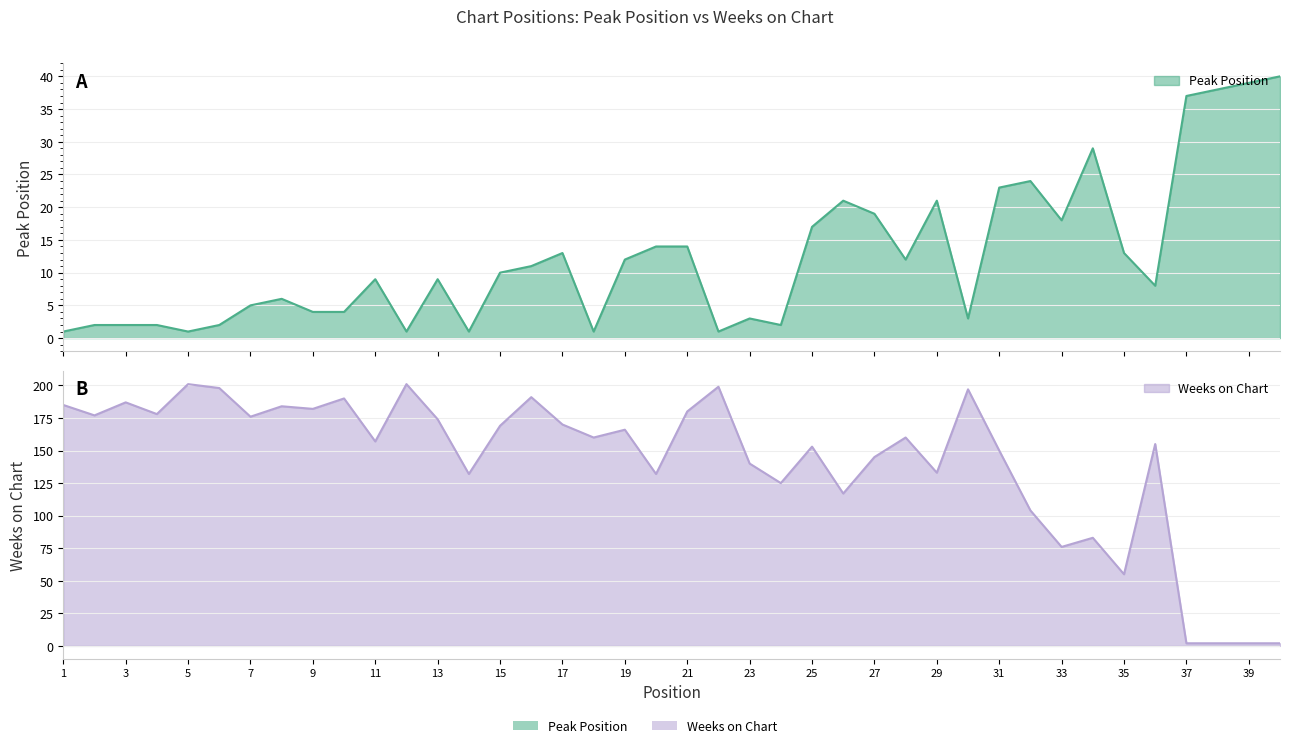

How many intersections are there between Peak Position and Weeks on Chart?

1